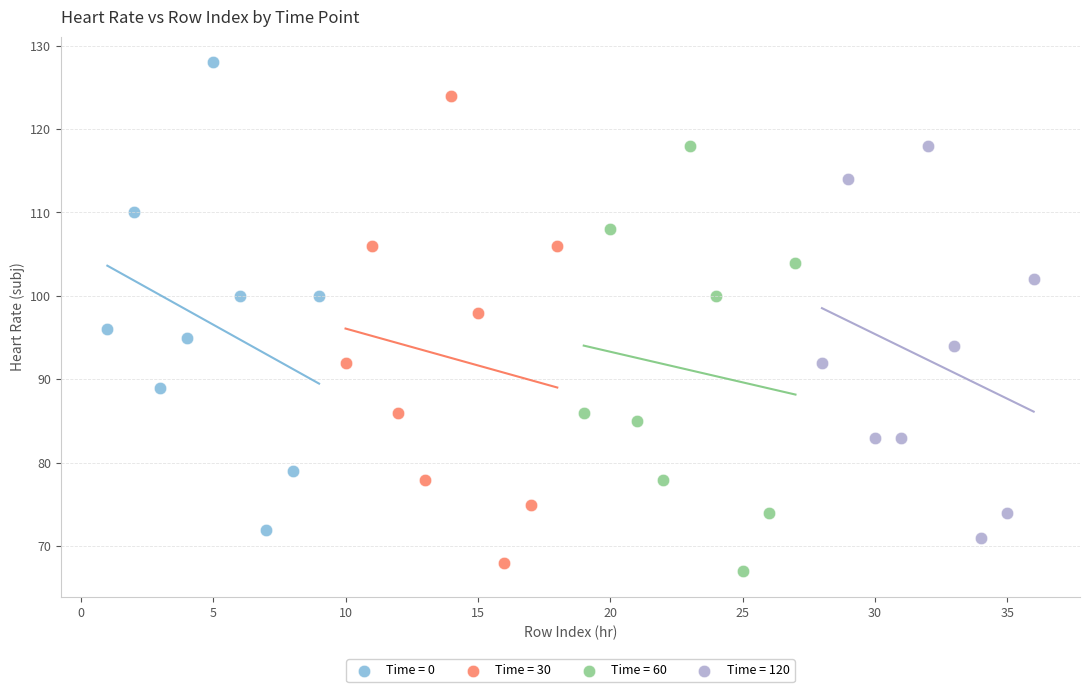

What are all the series names shown in the legend?

Time = 0, Time = 30, Time = 60, Time = 120